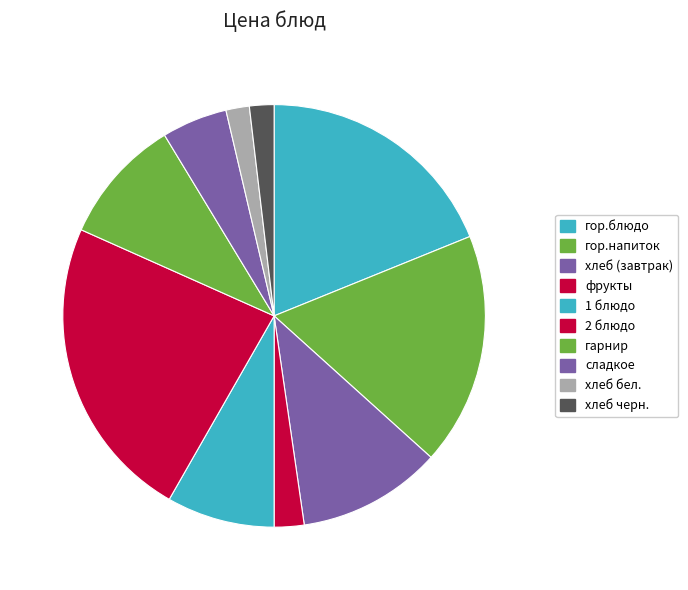

How many segments does this pie chart have?

10